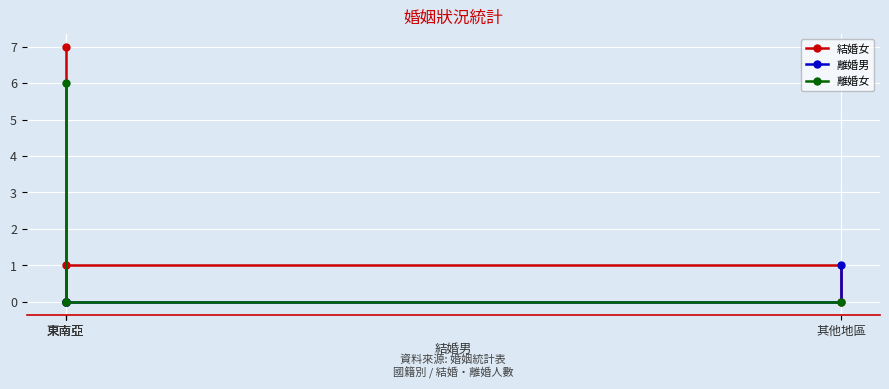

Which series has the largest total across all categories?

結婚女